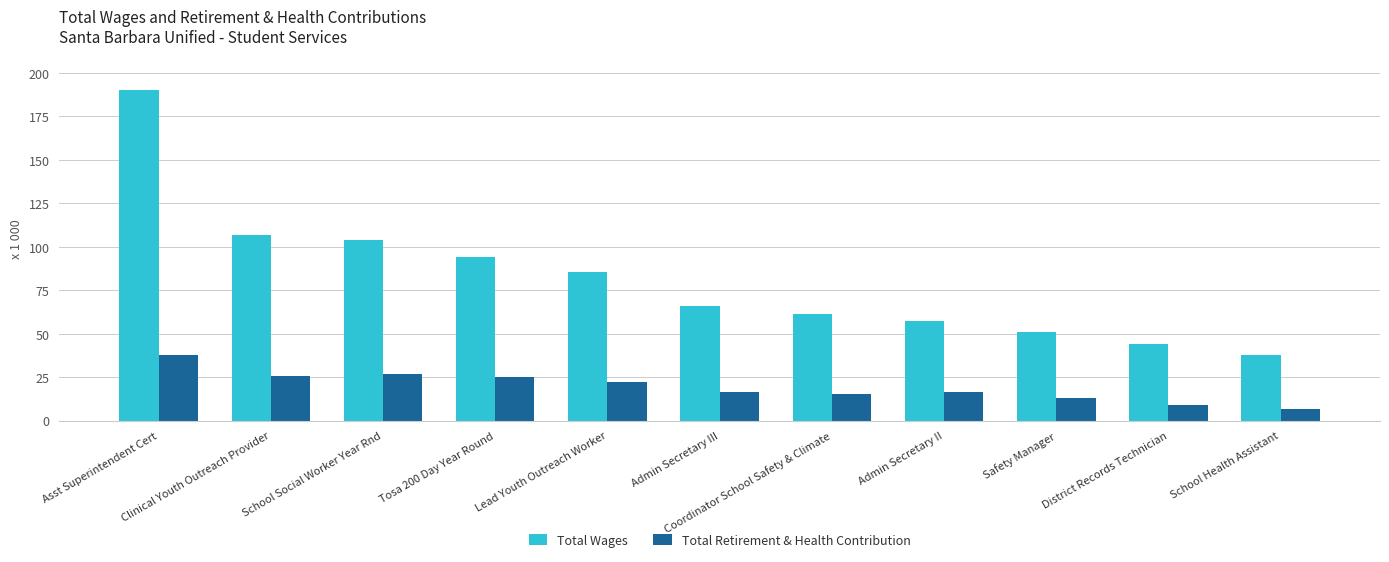

What is the average value of the Total Wages series?

81599